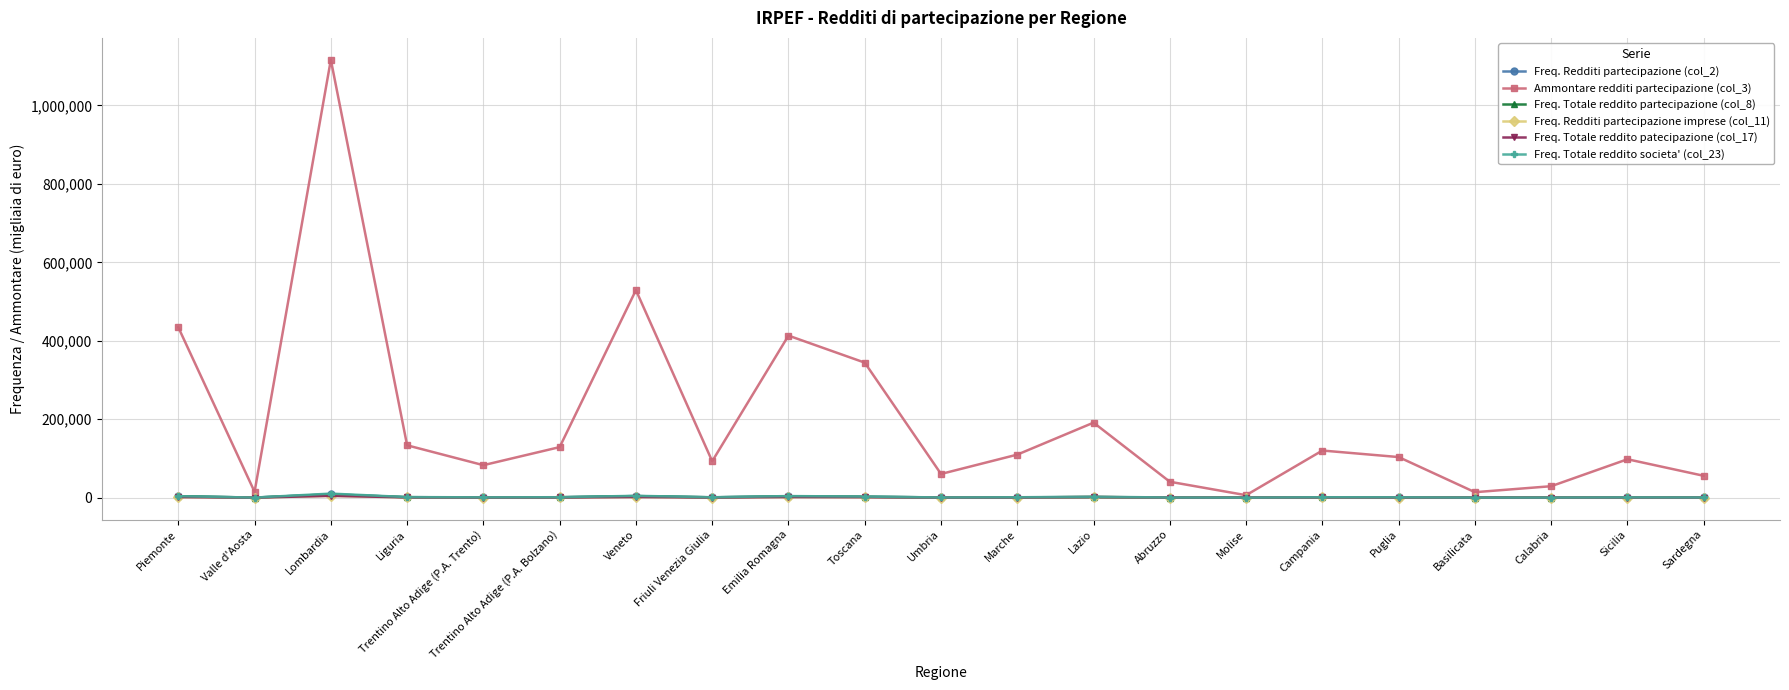

Which label corresponds to the largest value in the chart?

Lombardia